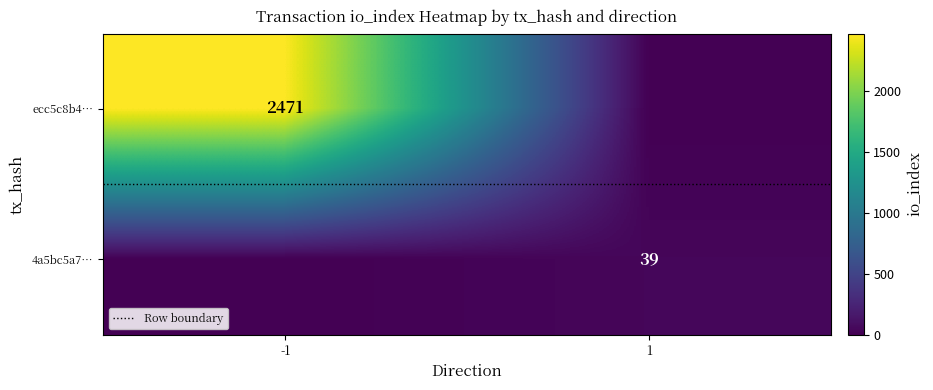

Read the Row boundary value at -1.

0.5